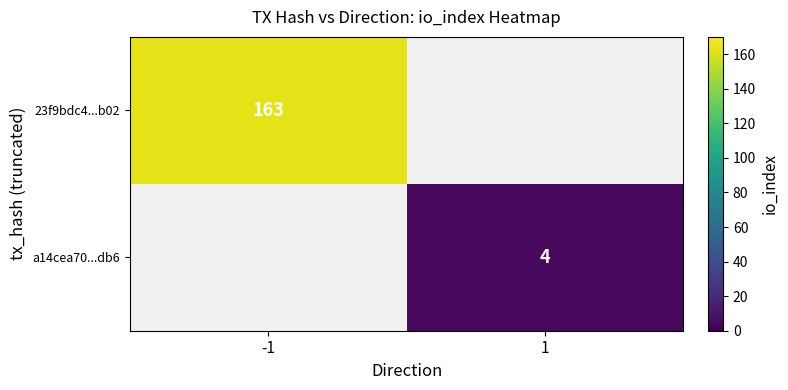

The a14cea70...db6 series shows 4 at 1. True or false?

True